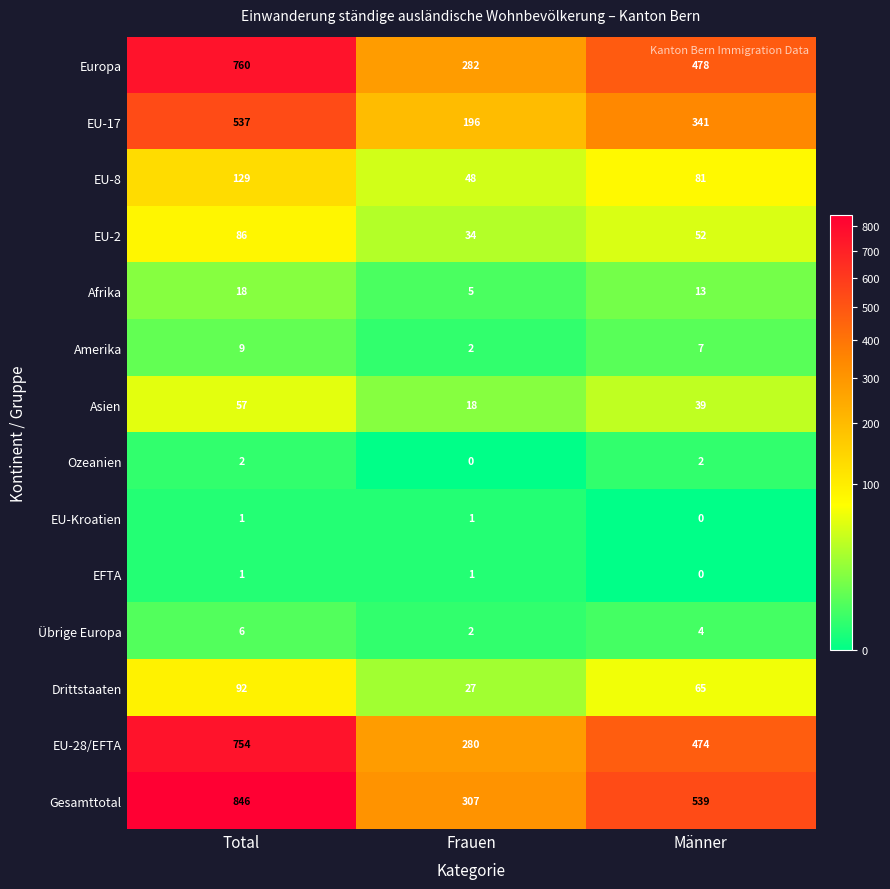

What is the difference between the maximum and minimum values in the Gesamttotal series?

539